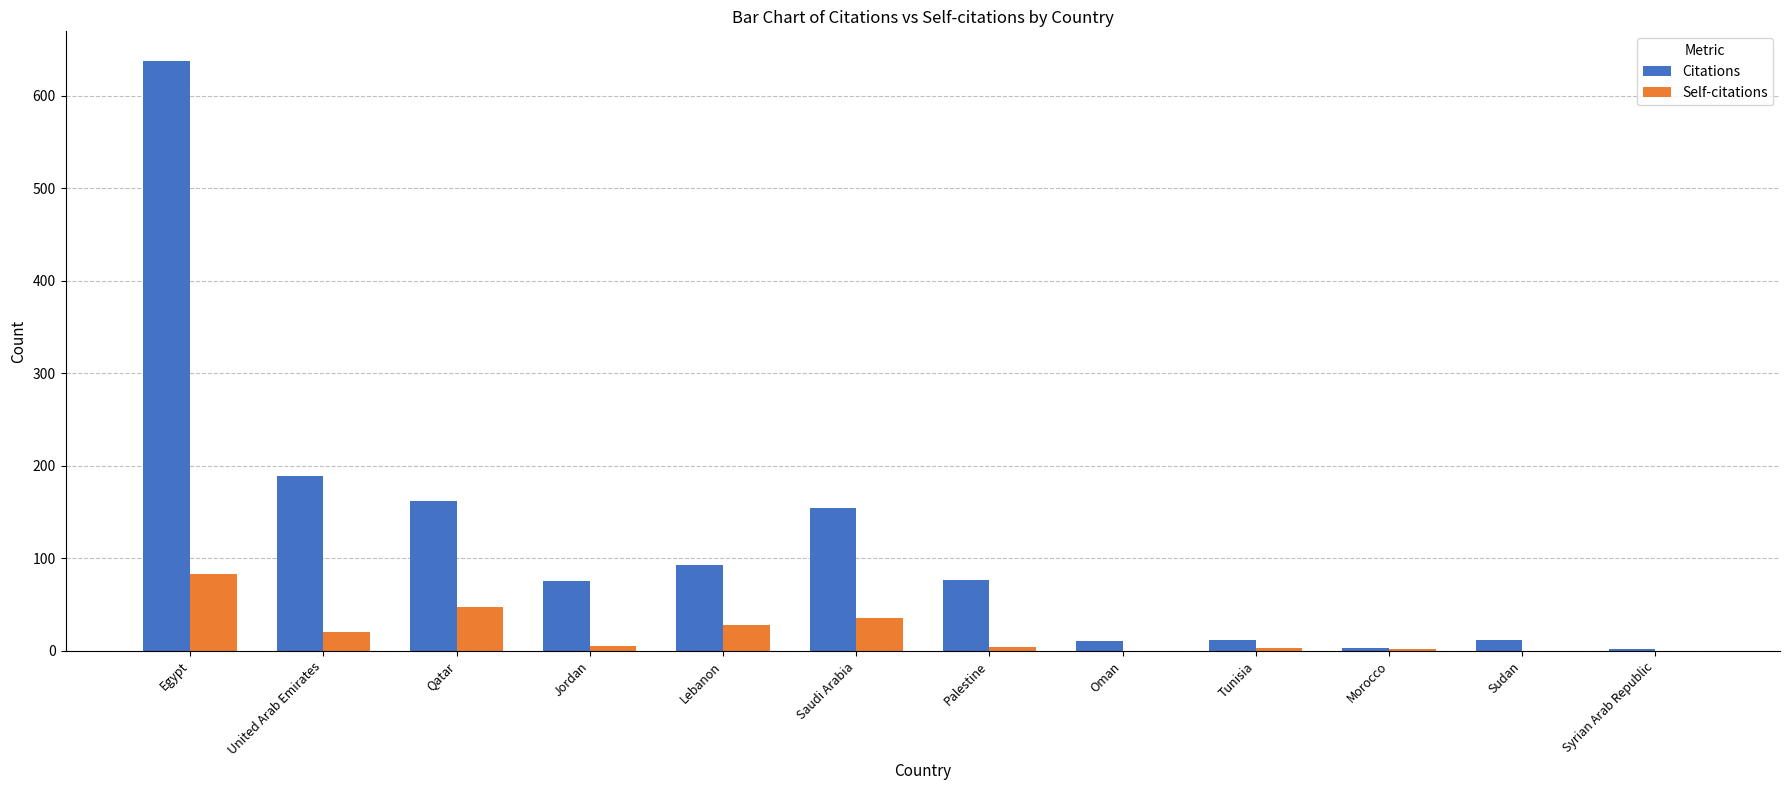

What is the total value across all series at Egypt?

721